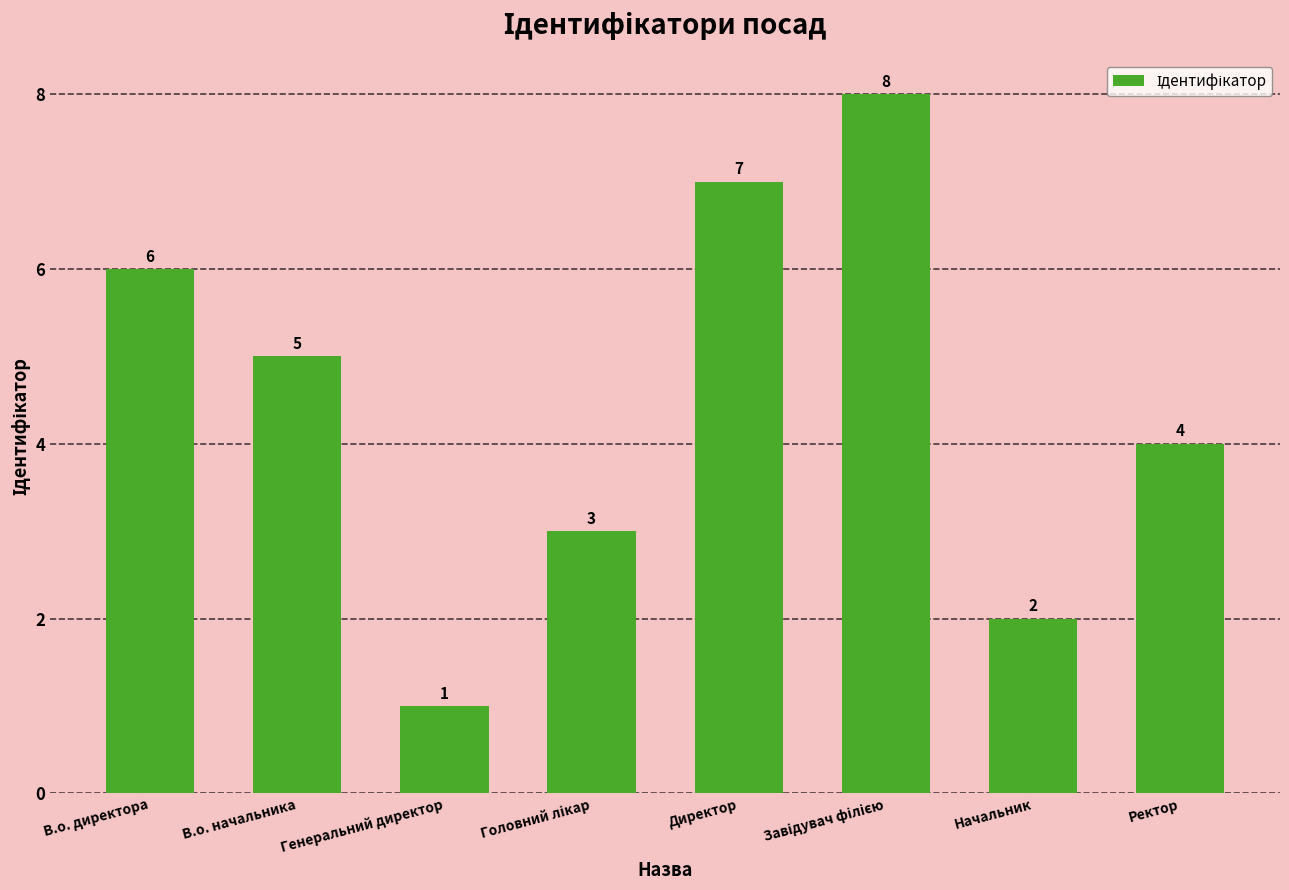

How many categories are shown in the chart?

8